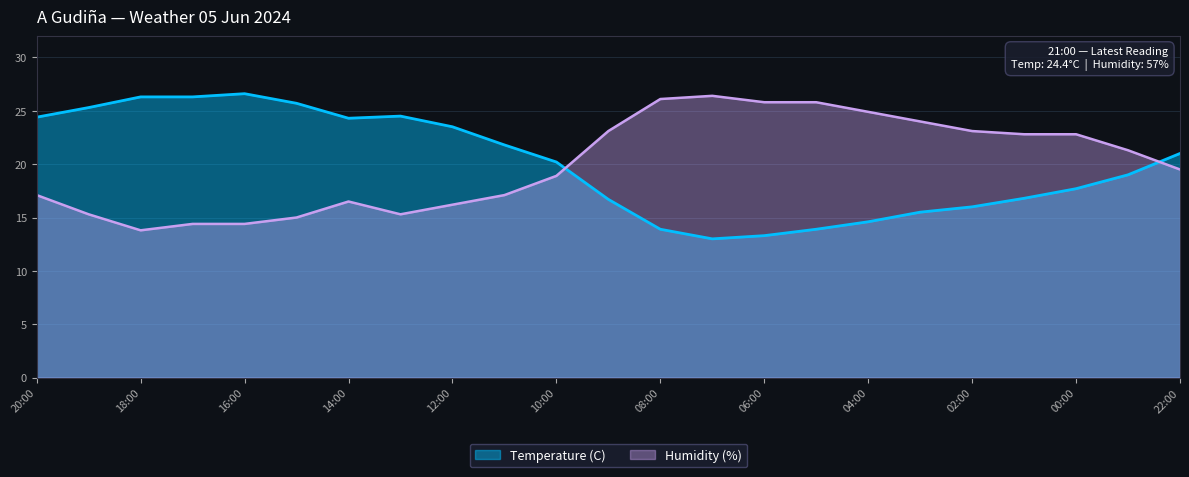

Which category has the highest value across all series?

16:00